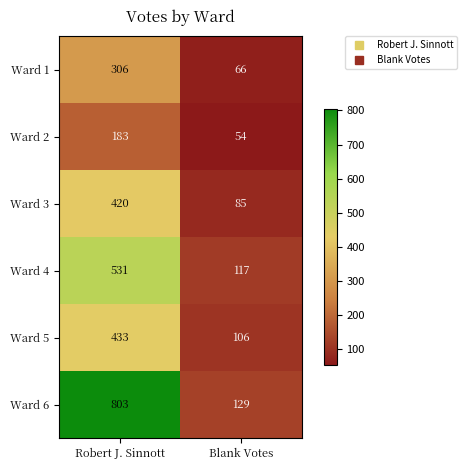

The value of Ward 4 at Blank Votes is 43. True or false?

False